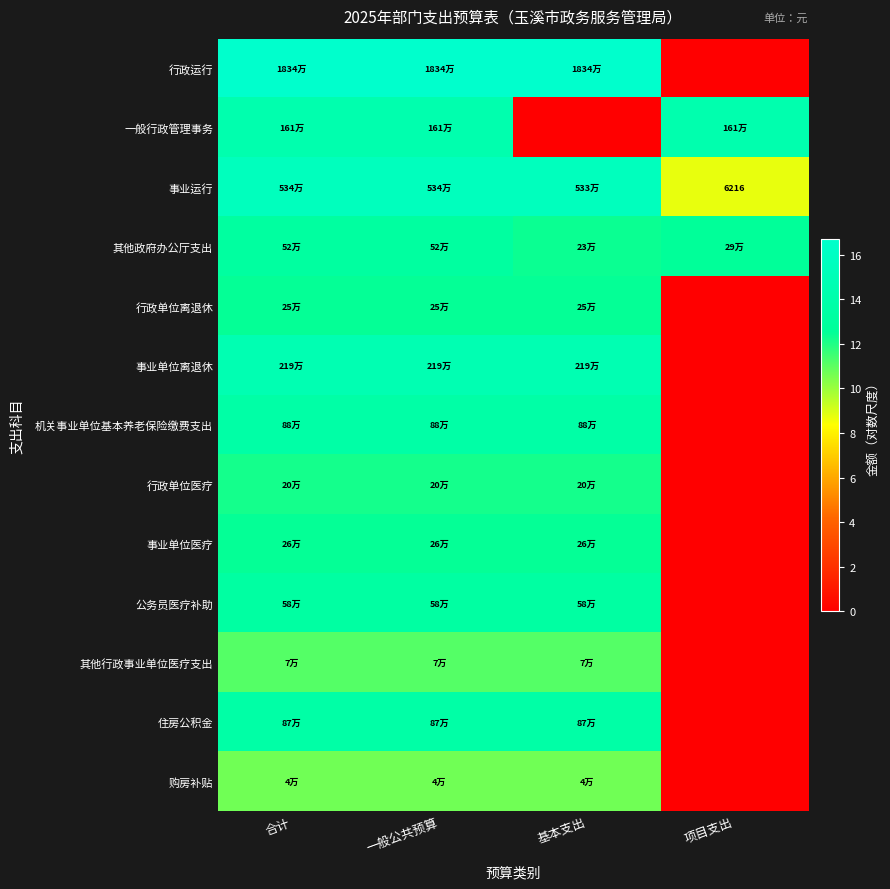

How many data points in 事业单位医疗 are less than 12?

1